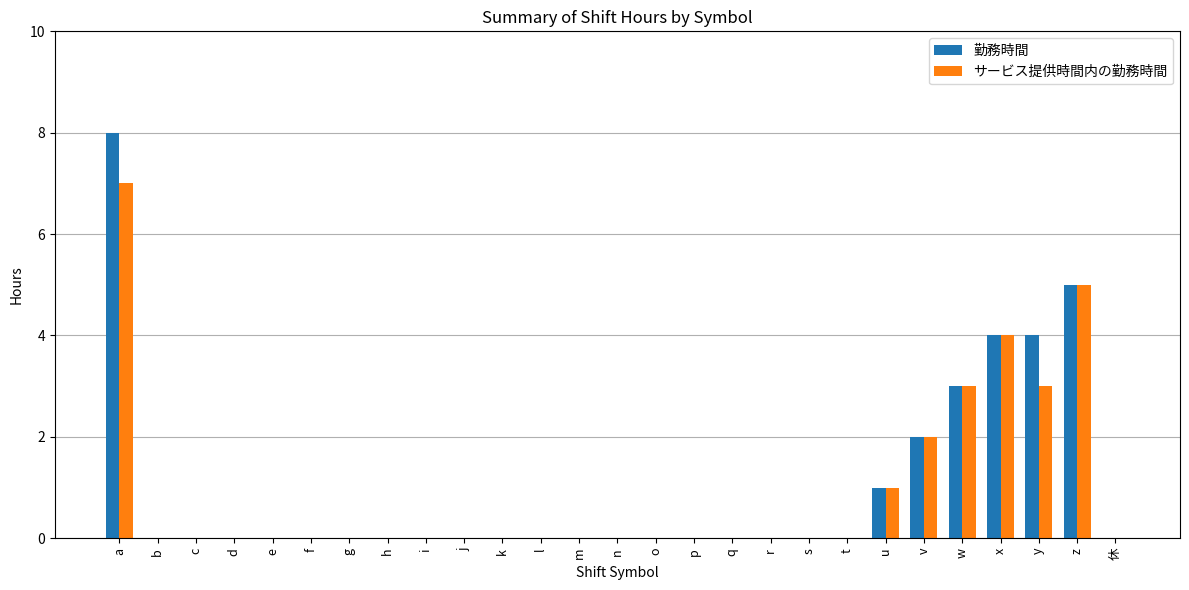

How many categories are shown in the chart?

27